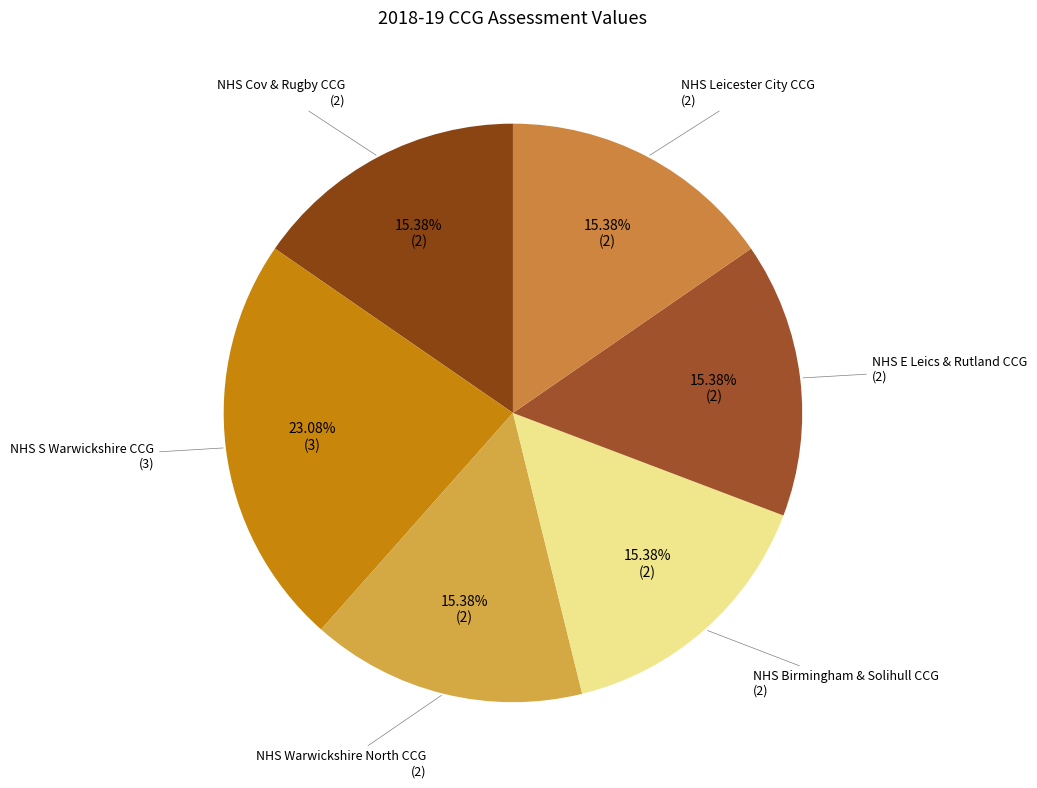

How many slices are in this pie chart?

6